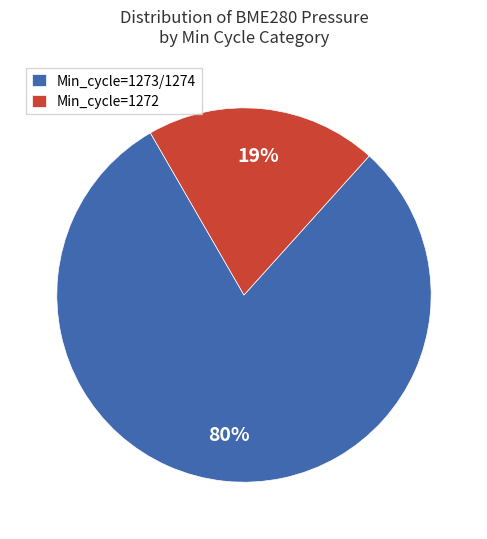

Which category has the biggest portion of the pie?

1273